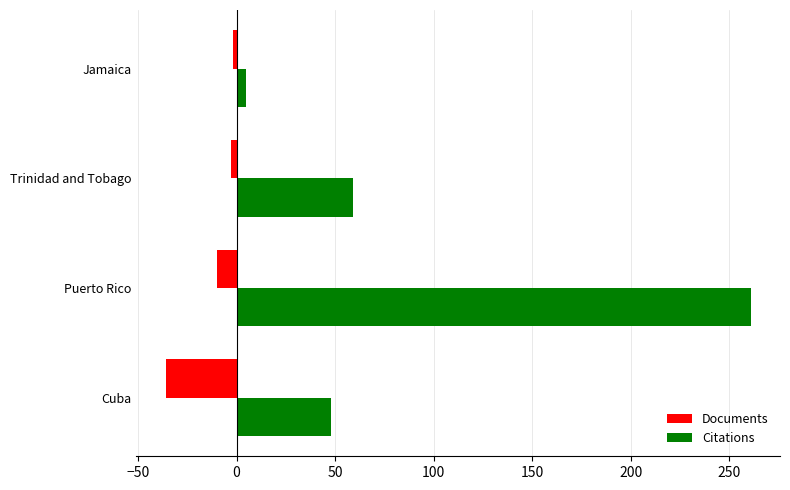

Where is Citations nearest to the value 133?

Trinidad and Tobago